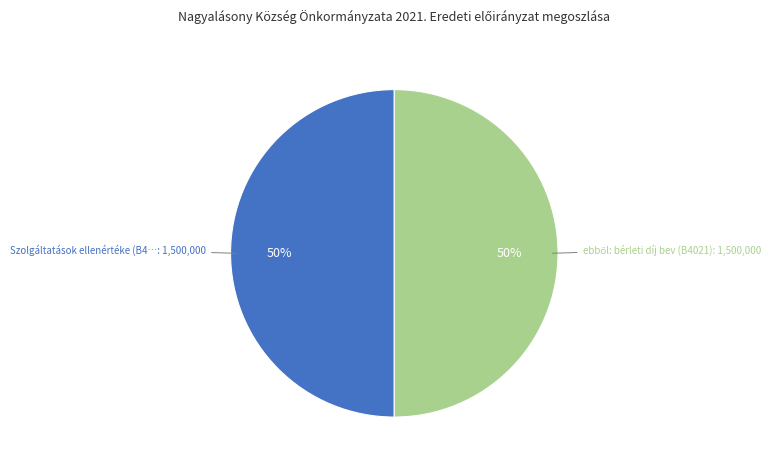

How many segments does this pie chart have?

2